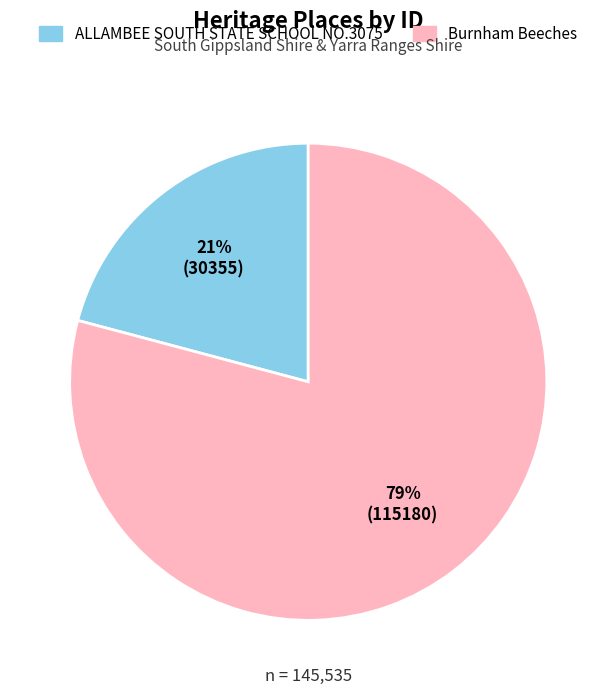

Which category has the smallest portion of the pie?

ALLAMBEE SOUTH STATE SCHOOL NO.3075